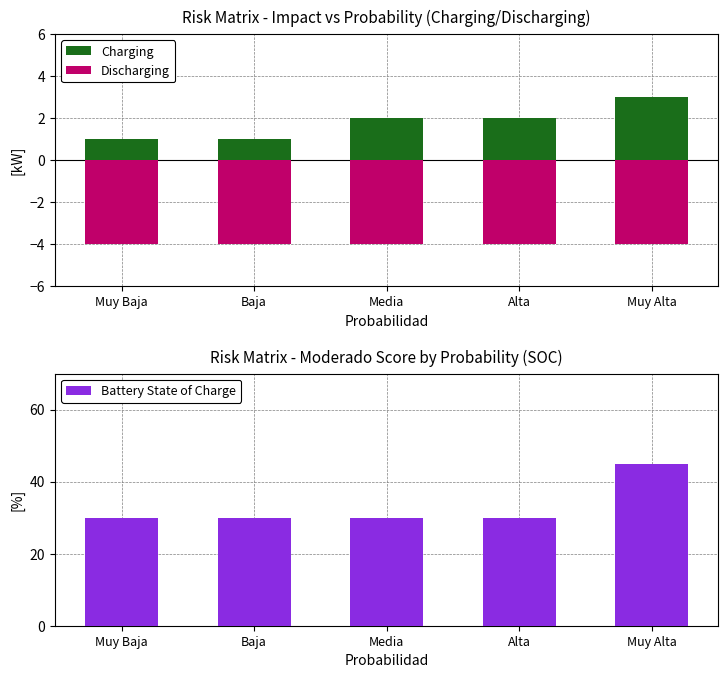

At which label does Battery State of Charge reach its minimum?

Muy Baja